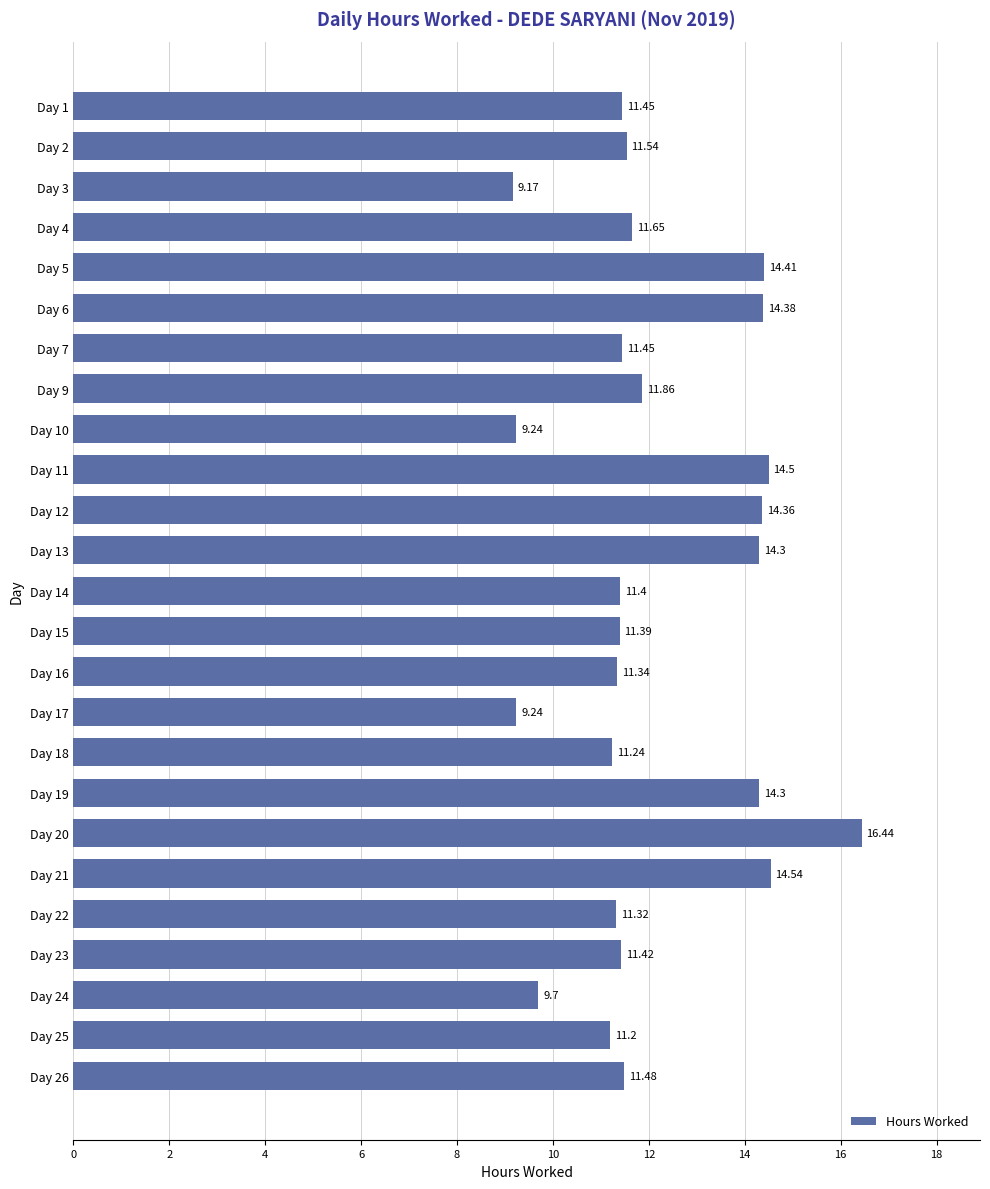

What is the difference between the maximum and minimum values?

7.3